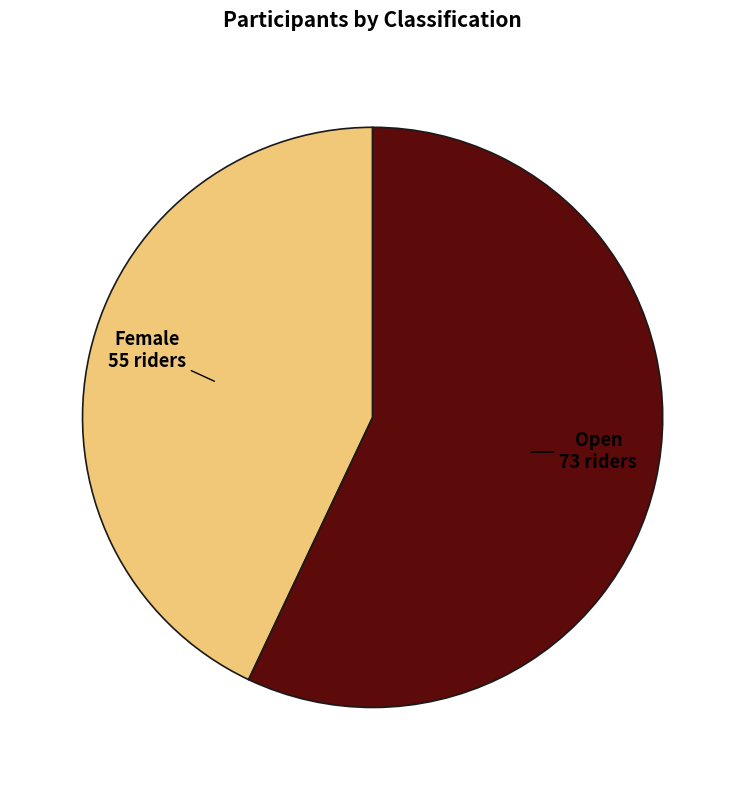

Approximately how many times larger is the value at Female compared to Open?

0.8